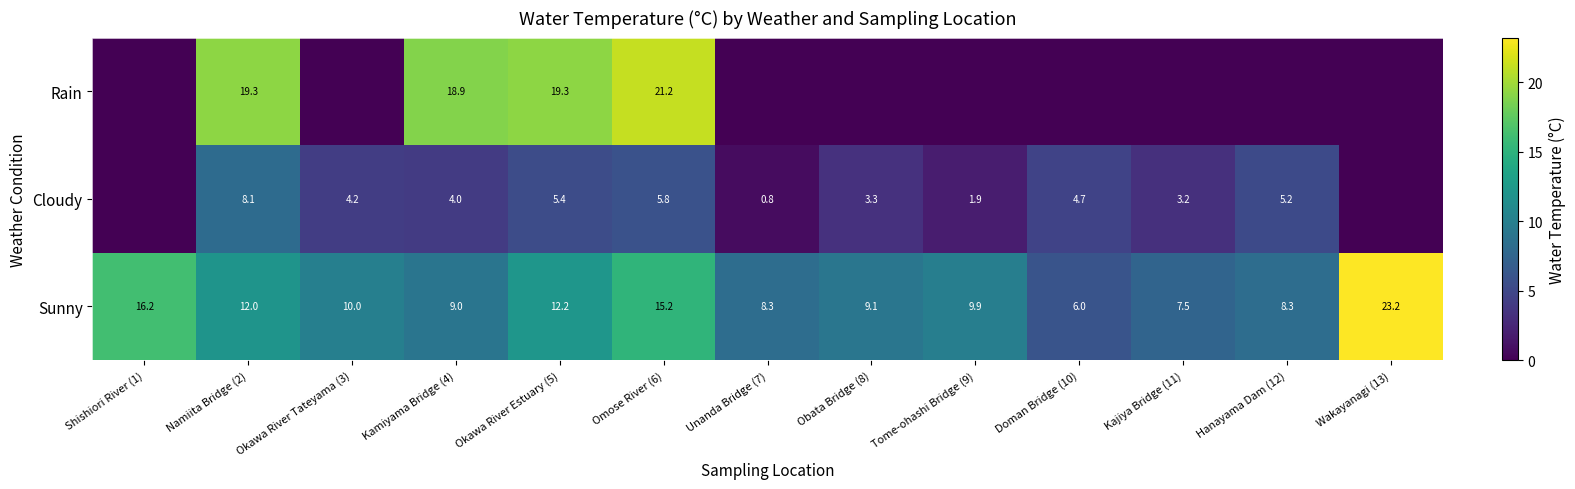

At how many categories does at least one series exceed 4?

13